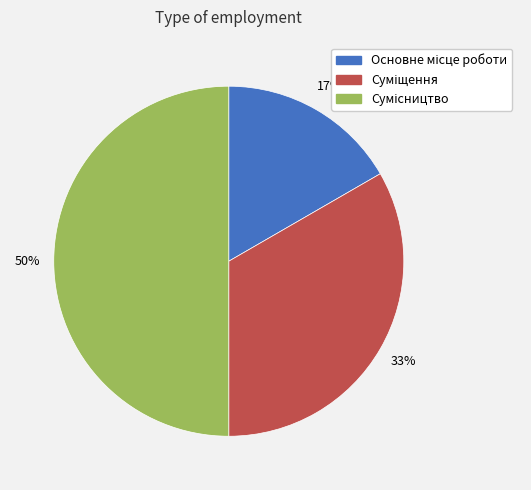

How many segments does this pie chart have?

3